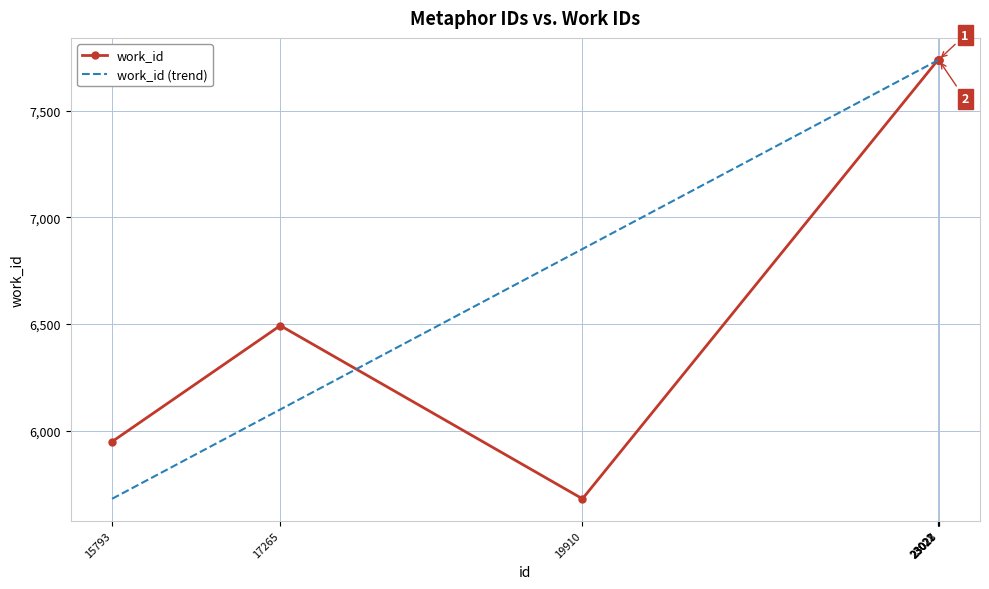

What is the maximum value shown in the chart?

7739.0